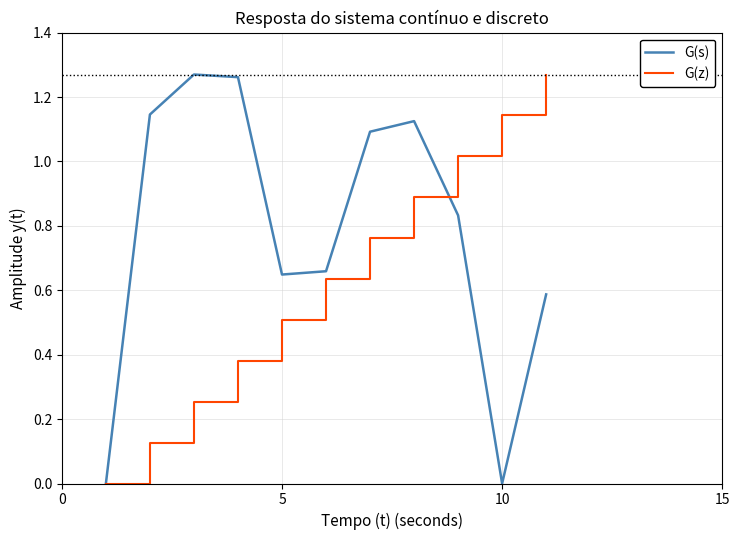

Is this an area chart (filled region under the line)?

No